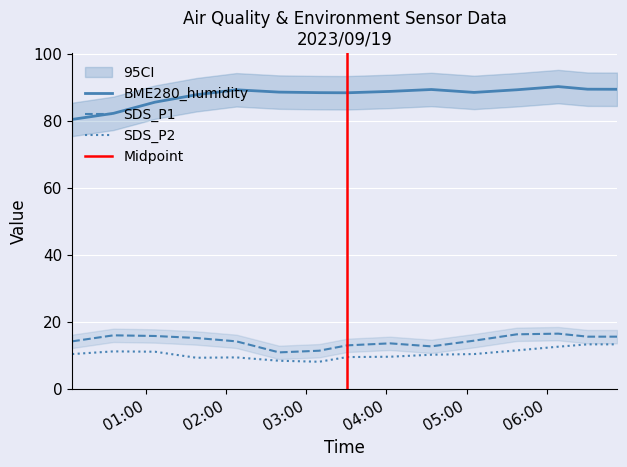

List the labels in order of BME280_humidity value, smallest first.

2023/09/19 00:04:39, 2023/09/19 00:35:36, 2023/09/19 01:06:36, 2023/09/19 01:37:37, 2023/09/19 03:30:35, 2023/09/19 03:09:36, 2023/09/19 05:05:35, 2023/09/19 02:39:35, 2023/09/19 04:02:35, 2023/09/19 02:07:35, 2023/09/19 05:37:36, 2023/09/19 04:33:35, 2023/09/19 06:52:35, 2023/09/19 06:30:35, 2023/09/19 06:08:35